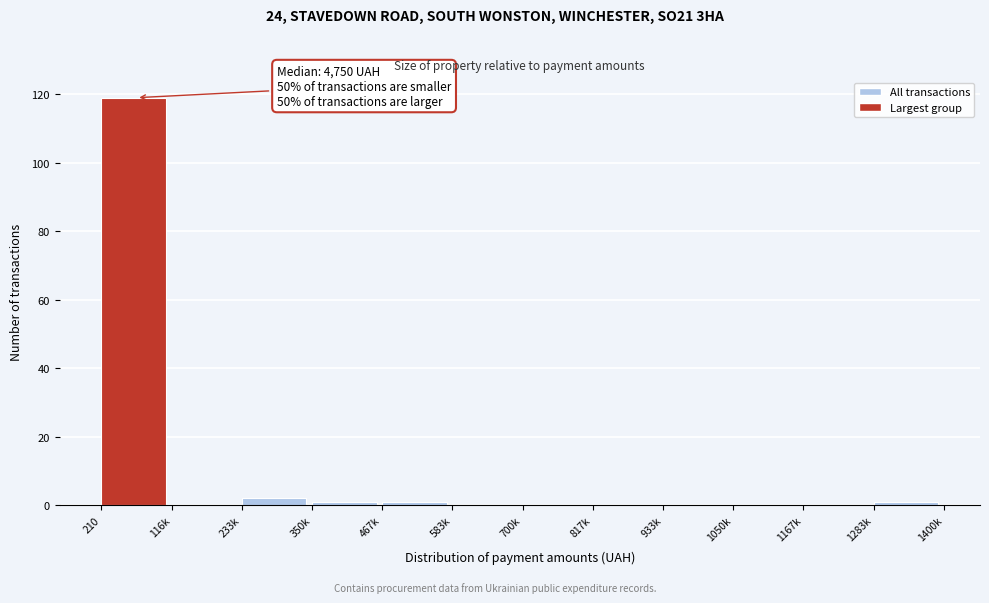

Reading left to right, extract all data points from this chart.

210=119	116k=0	233k=2	350k=1	467k=1	583k=0	700k=0	817k=0	933k=0	1050k=0	1167k=0	1283k=1